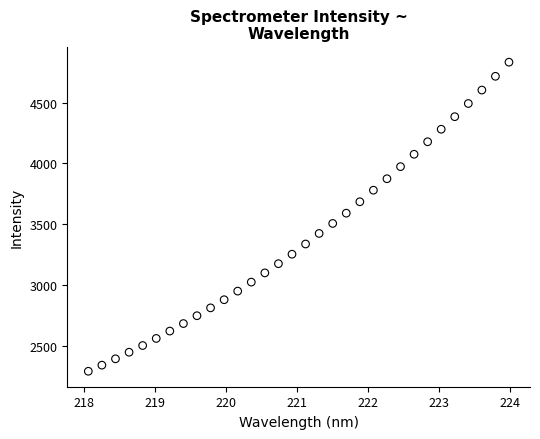

What is the range of X values (max minus min)?

5.9